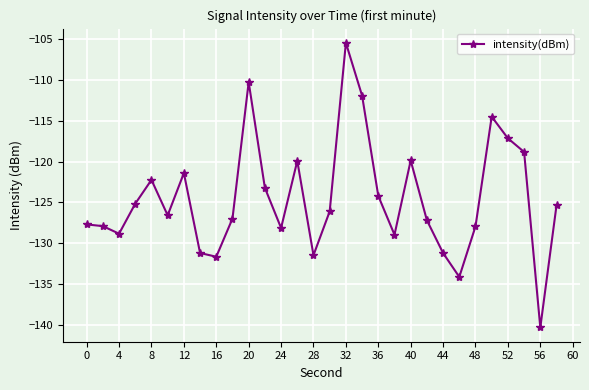

True or false: the data has more than 1 interior local peaks.

True